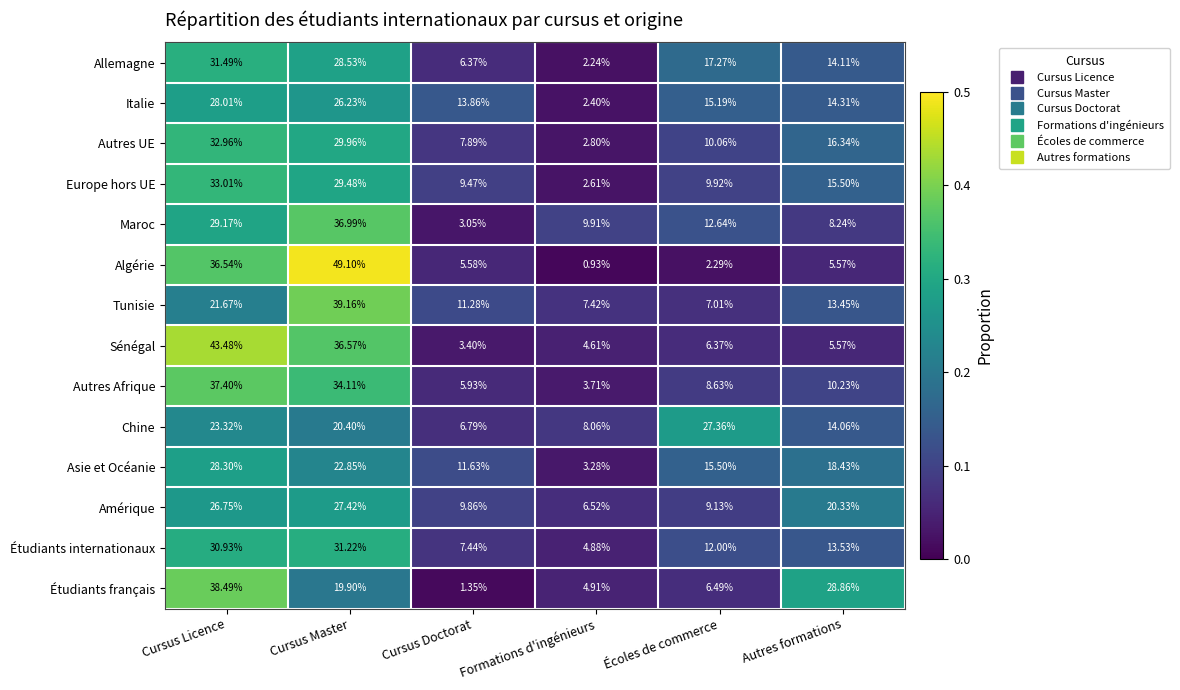

What is the spread (max minus min) of values at Cursus Licence?

21.8